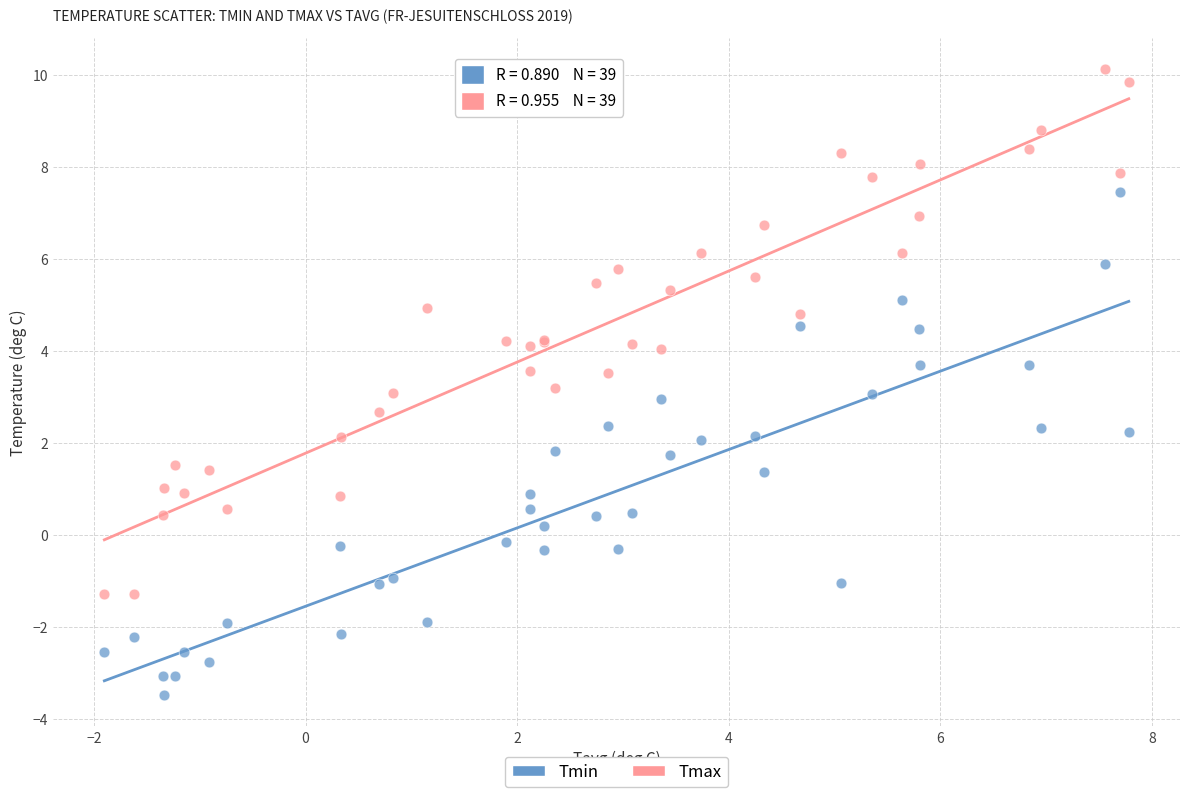

What are all the series names shown in the legend?

Tmin, Tmax